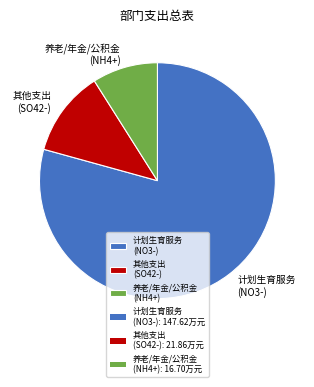

Which category has the biggest portion of the pie?

计划生育服务 (NO3-)